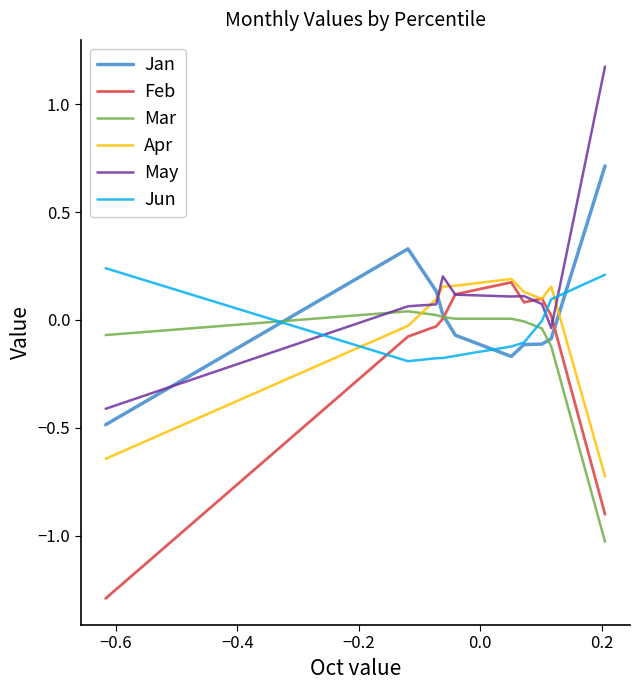

Which series has the largest range (max minus min)?

May